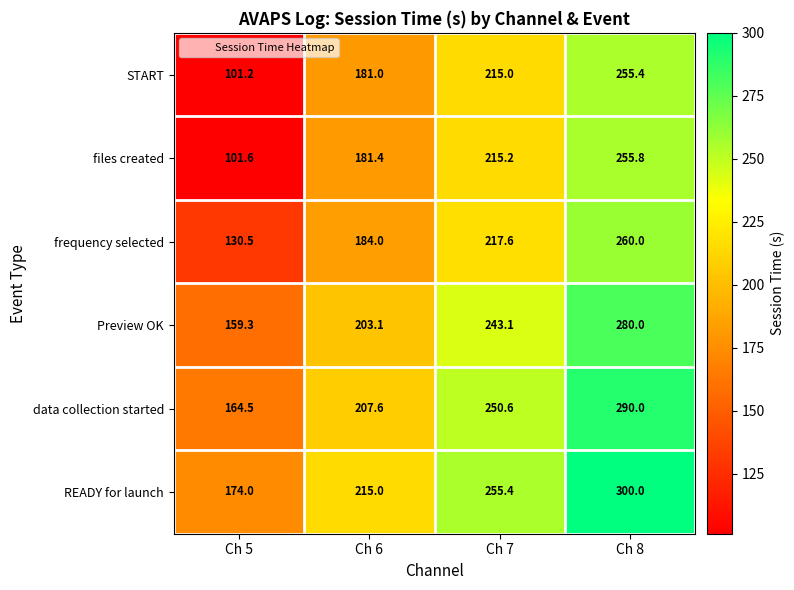

How many data points does each series have?

4